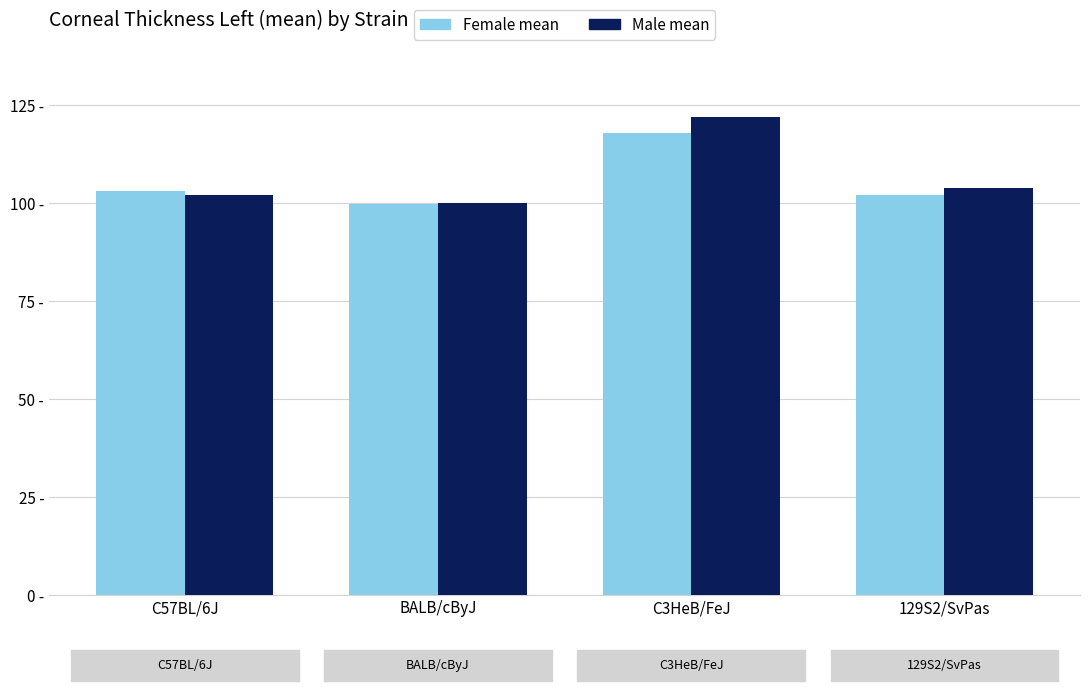

What is the average value of the Female mean series?

105.7